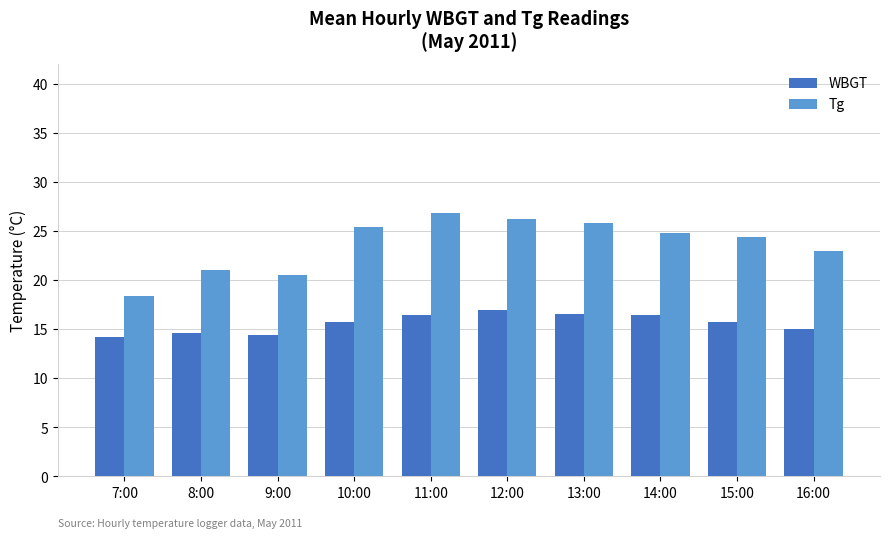

What is the highest value of the Tg series?

26.8